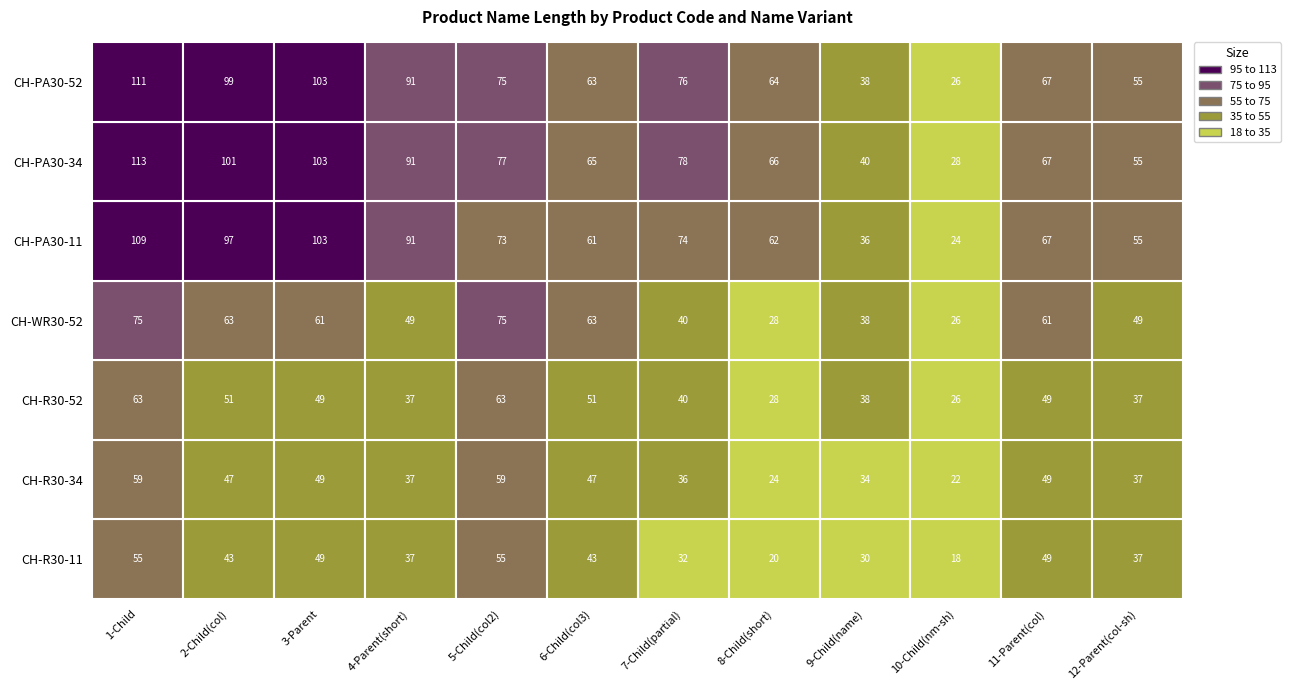

The value of CH-PA30-34 at 5 is 95. True or false?

False